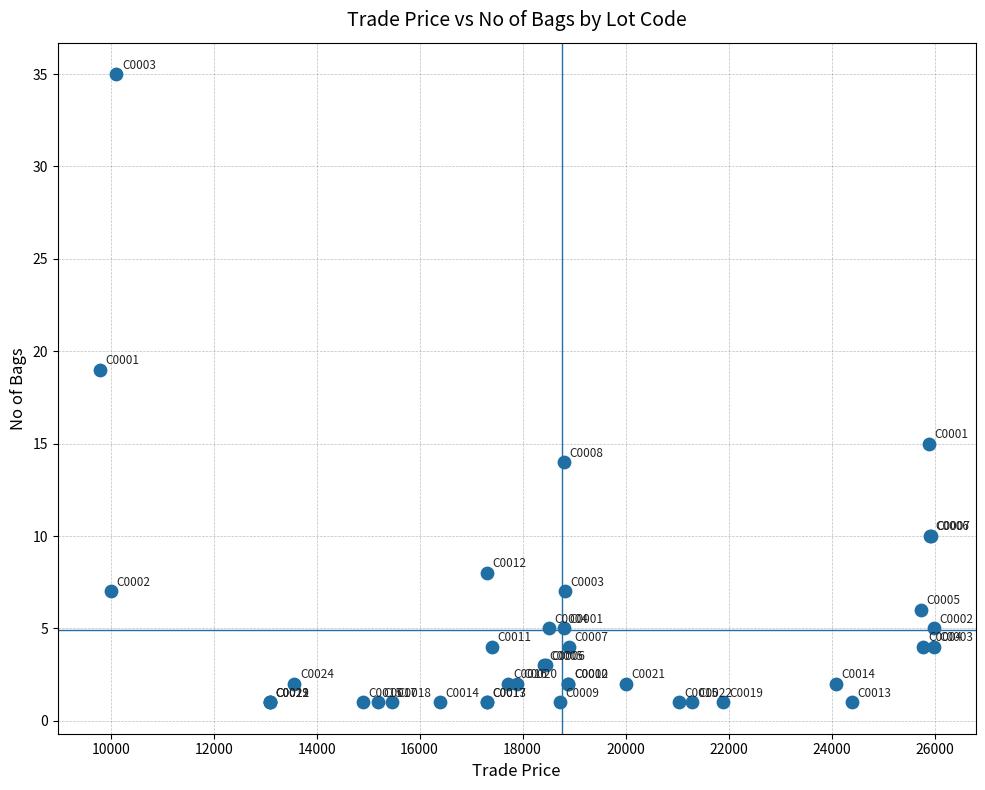

What Y value in the scatter plot is closest to 18?

19